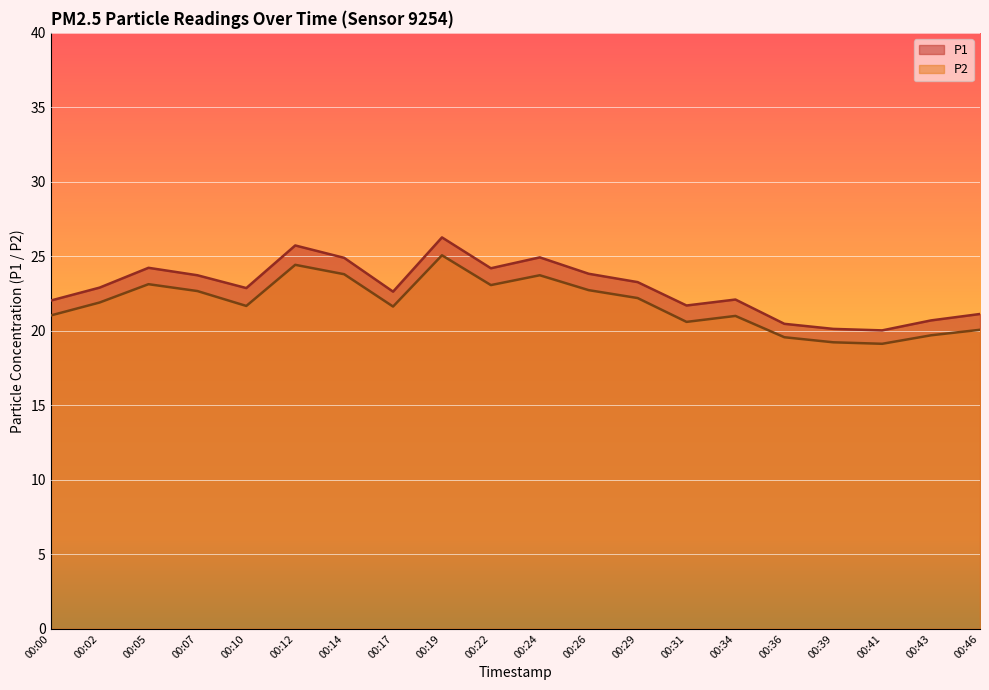

What is the average value of the P2 series?

21.8